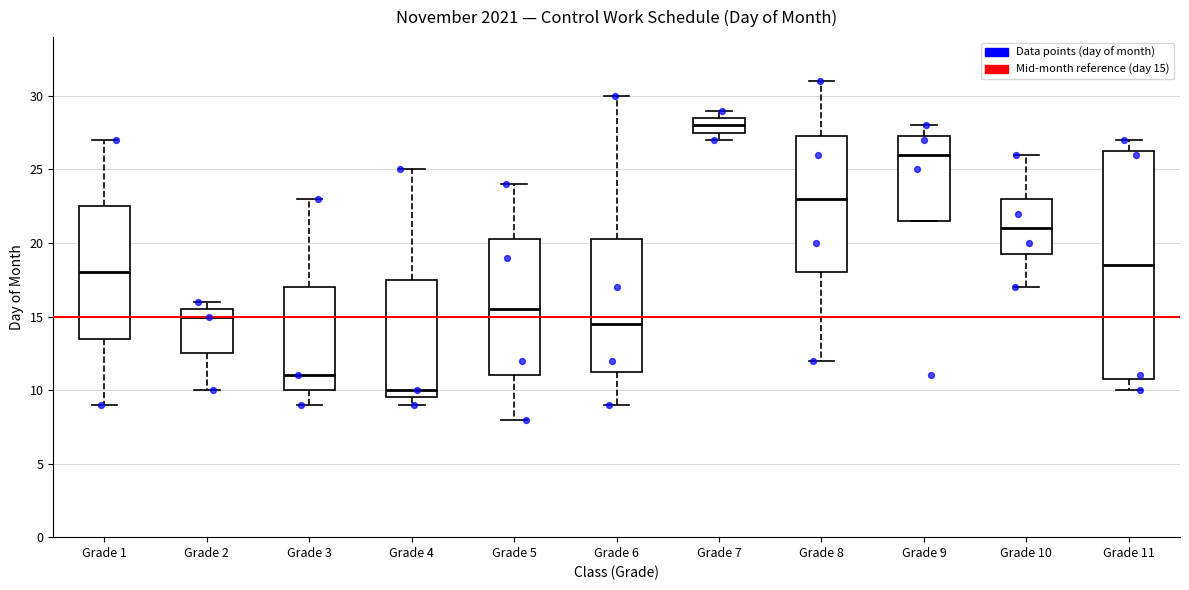

Comparing the boxes themselves (not the whiskers), which one is the tallest?

Grade 11